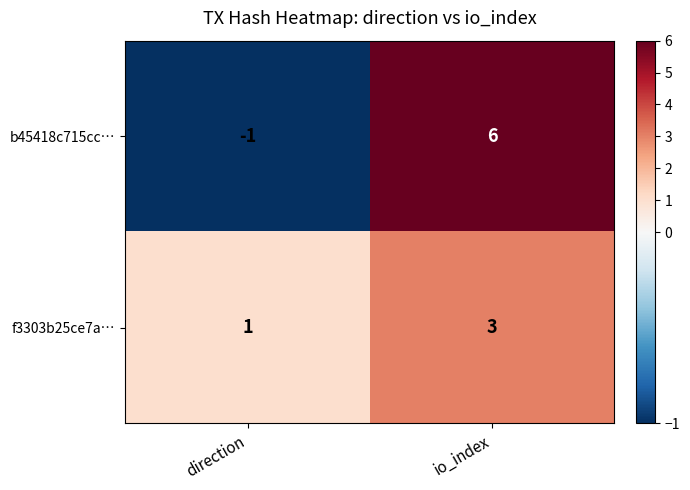

At direction, list the series in order from smallest to largest.

b45418c715cc…, f3303b25ce7a…